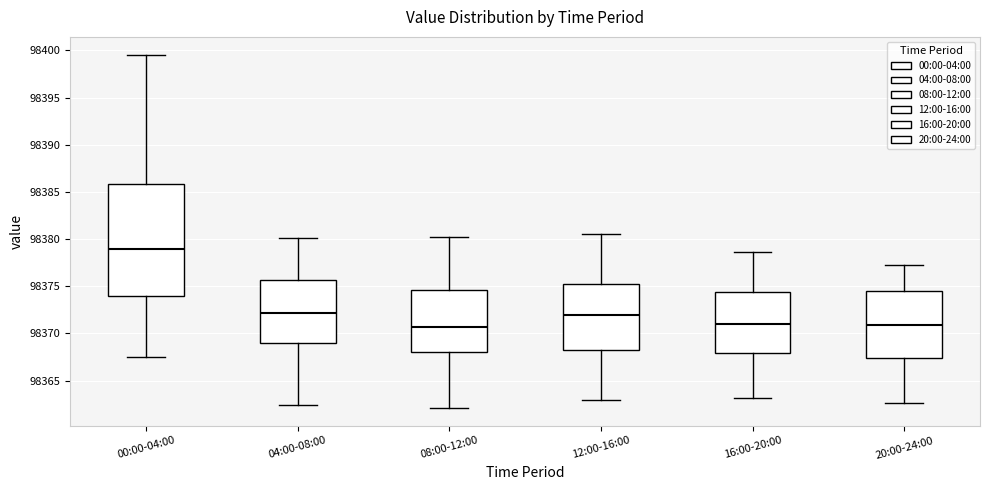

Reading left to right, read every box against the y-axis: the position of its median line, the range the box covers, and the ends of its whiskers. The values are not printed on the chart, so give them approximately, as read against the axis.

00:00-04:00: median 98379.0, box 98374.0 to 98386.0, whiskers 98367.5 to 98399.5
04:00-08:00: median 98372.0, box 98369.0 to 98375.5, whiskers 98362.5 to 98380.0
08:00-12:00: median 98370.5, box 98368.0 to 98374.5, whiskers 98362.0 to 98380.0
12:00-16:00: median 98372.0, box 98368.0 to 98375.0, whiskers 98363.0 to 98380.5
16:00-20:00: median 98371.0, box 98368.0 to 98374.5, whiskers 98363.0 to 98378.5
20:00-24:00: median 98371.0, box 98367.5 to 98374.5, whiskers 98362.5 to 98377.5